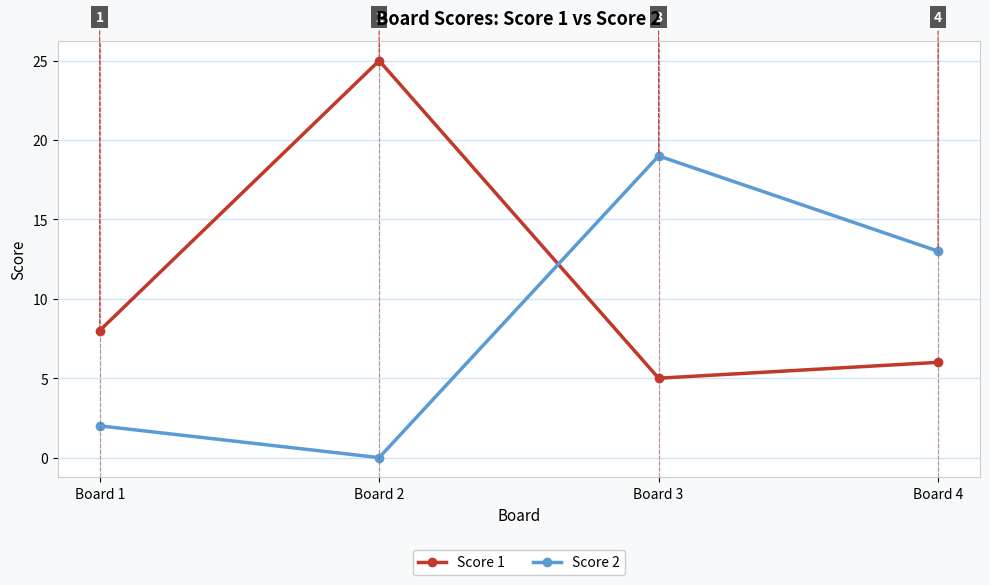

What is the difference between the highest and lowest values at Board 1?

6